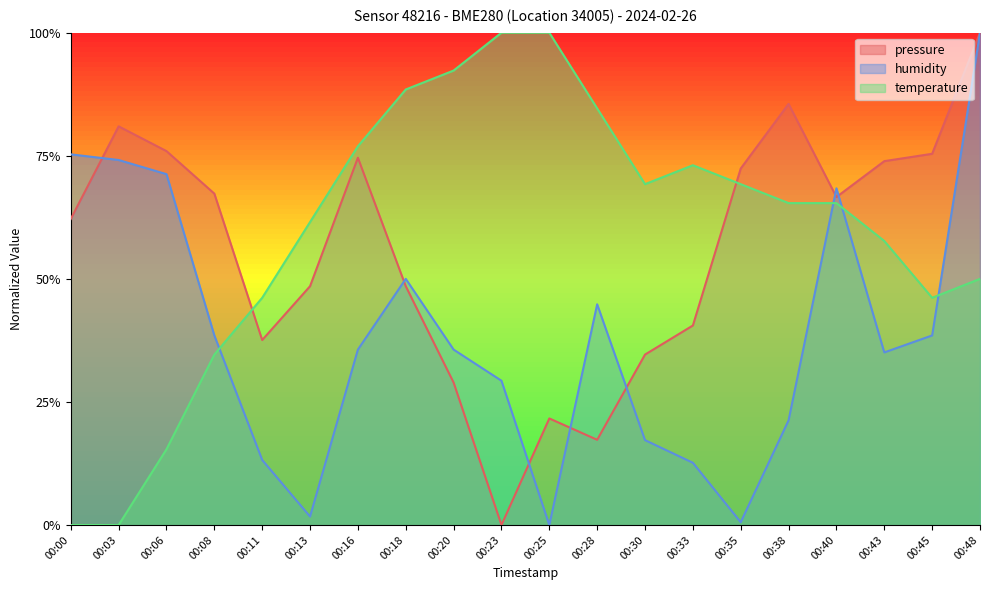

Is the value of humidity at 00:28 greater than the value of pressure at 00:16?

No